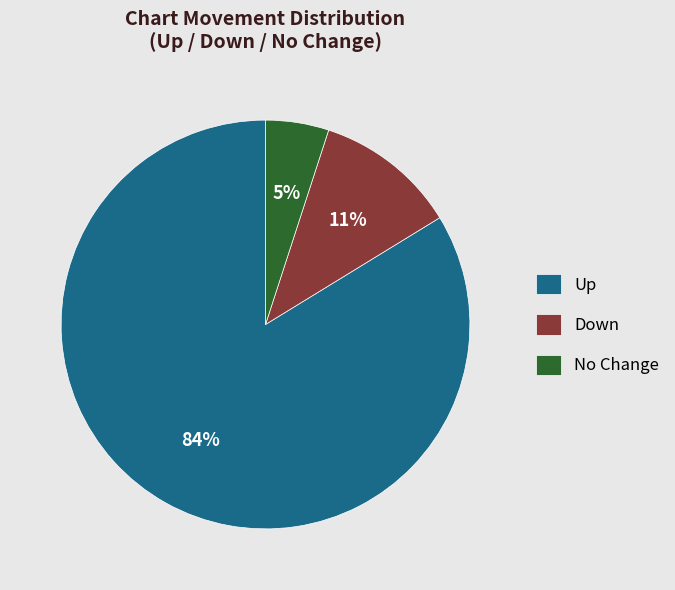

True or false: No Change accounts for 5% of the total.

True